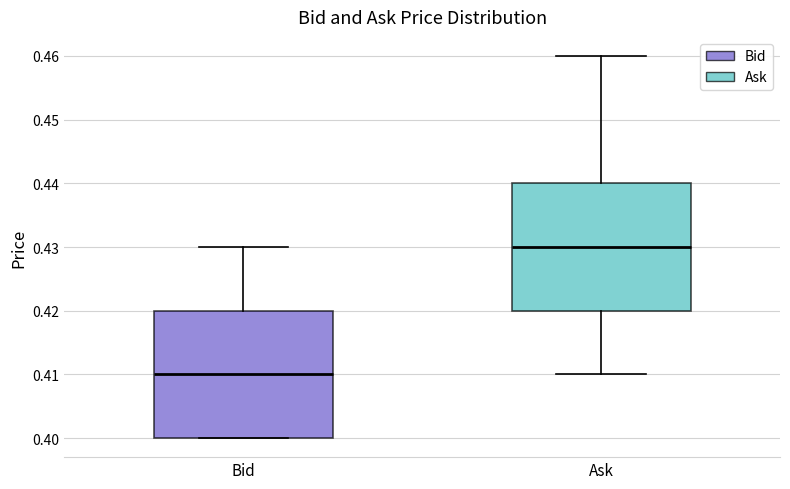

Where does the lower whisker of the box for Ask end on the y-axis? The values are not printed on the chart, so give them approximately, as read against the axis.

0.41